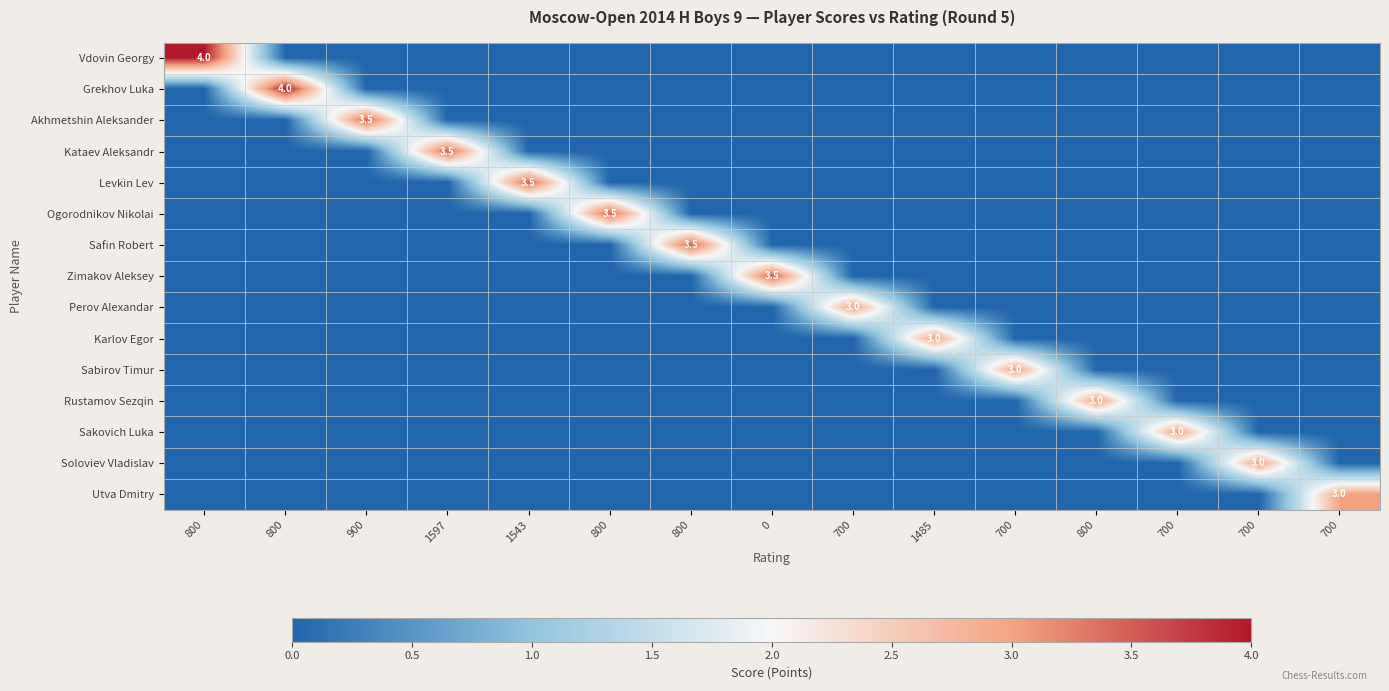

Which series has the largest total across all categories?

Vdovin Georgy